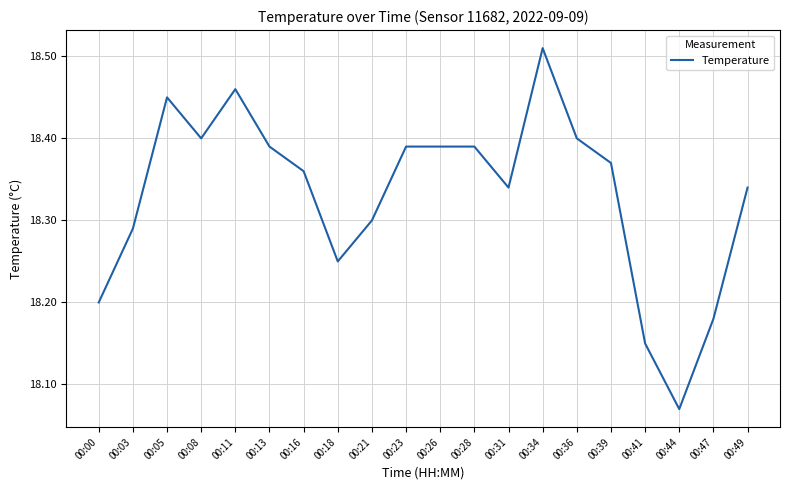

Does the chart display data point markers on the line(s)?

No